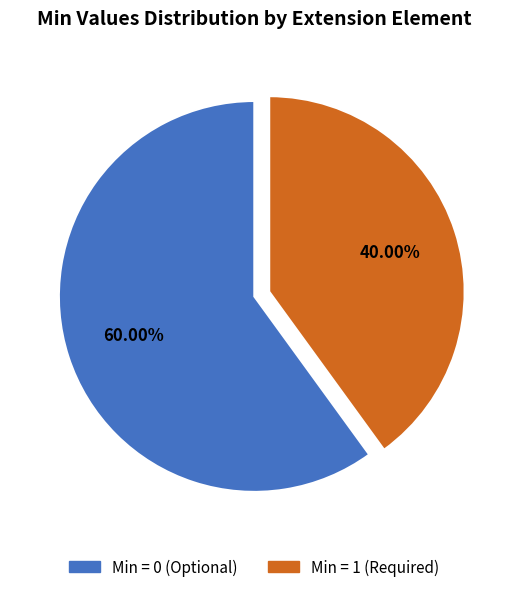

How many segments does this pie chart have?

2